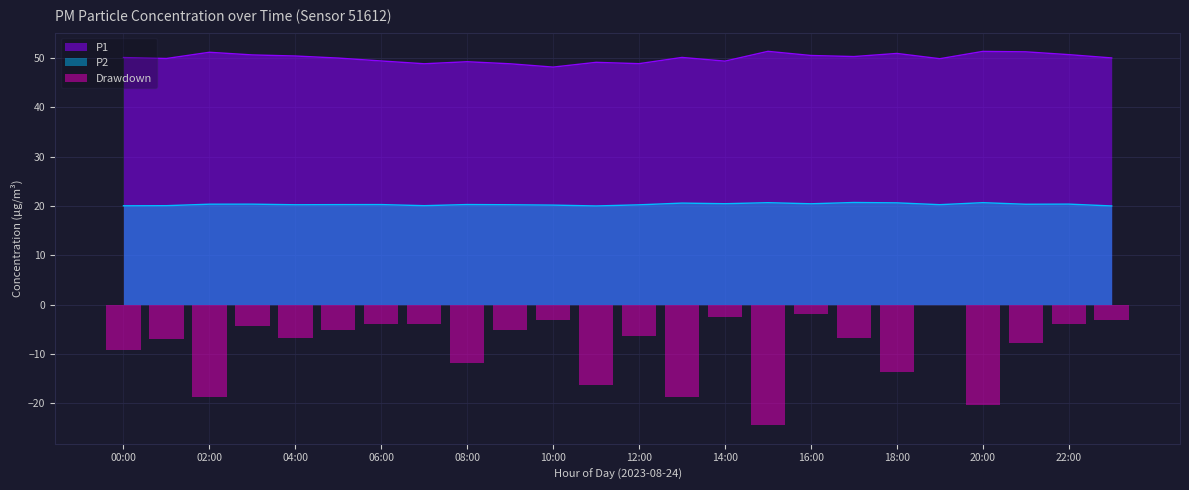

True or false: P2 and P1 cross at least once.

False